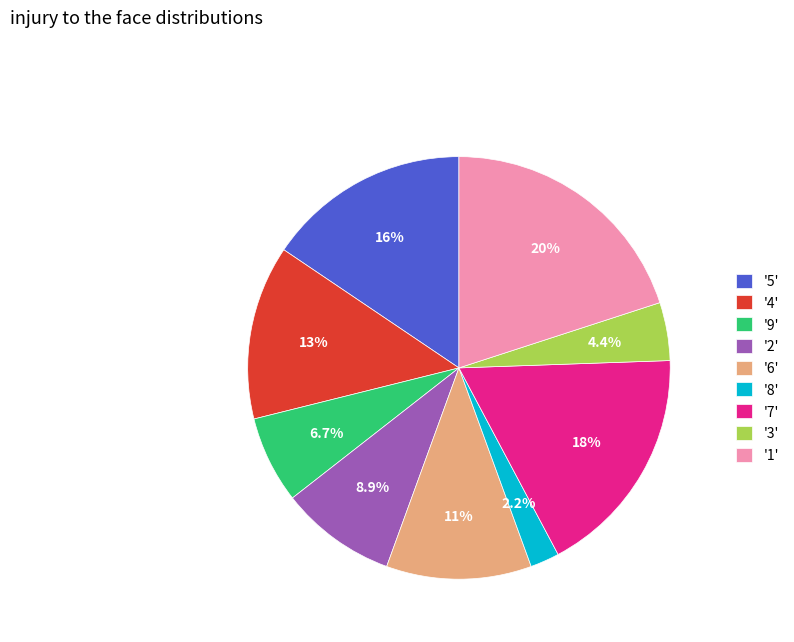

What portion of the pie excludes '7'?

82.2%